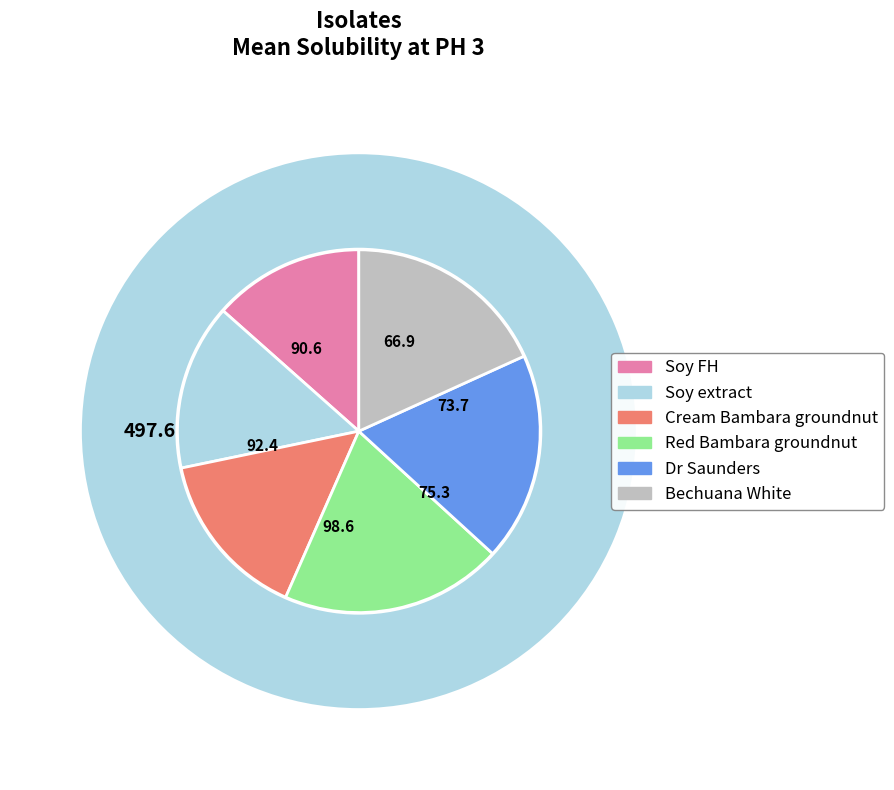

How many segments does this pie chart have?

6